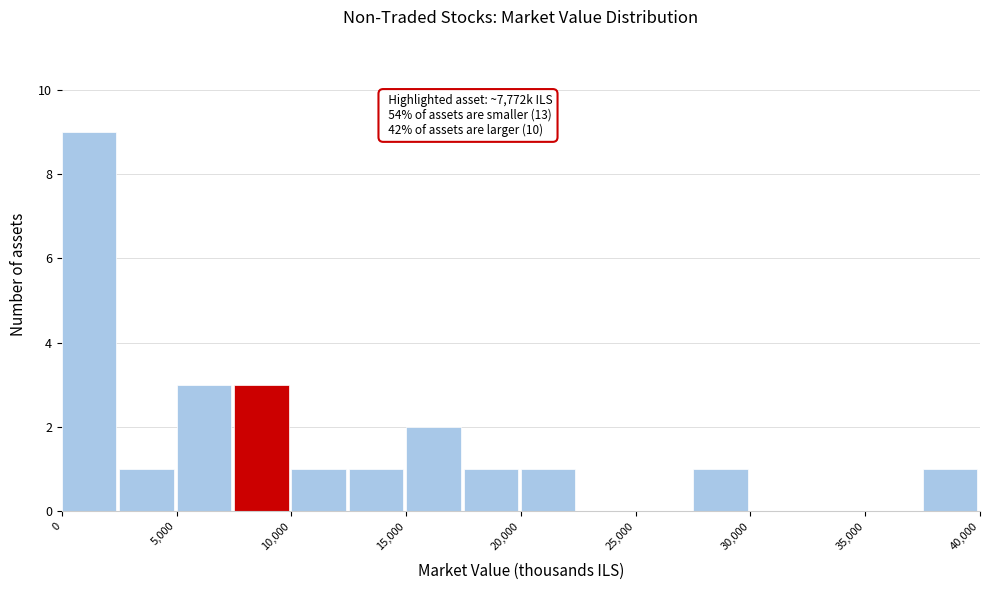

Over which range of the x-axis is the bar tallest?

0 to 2500